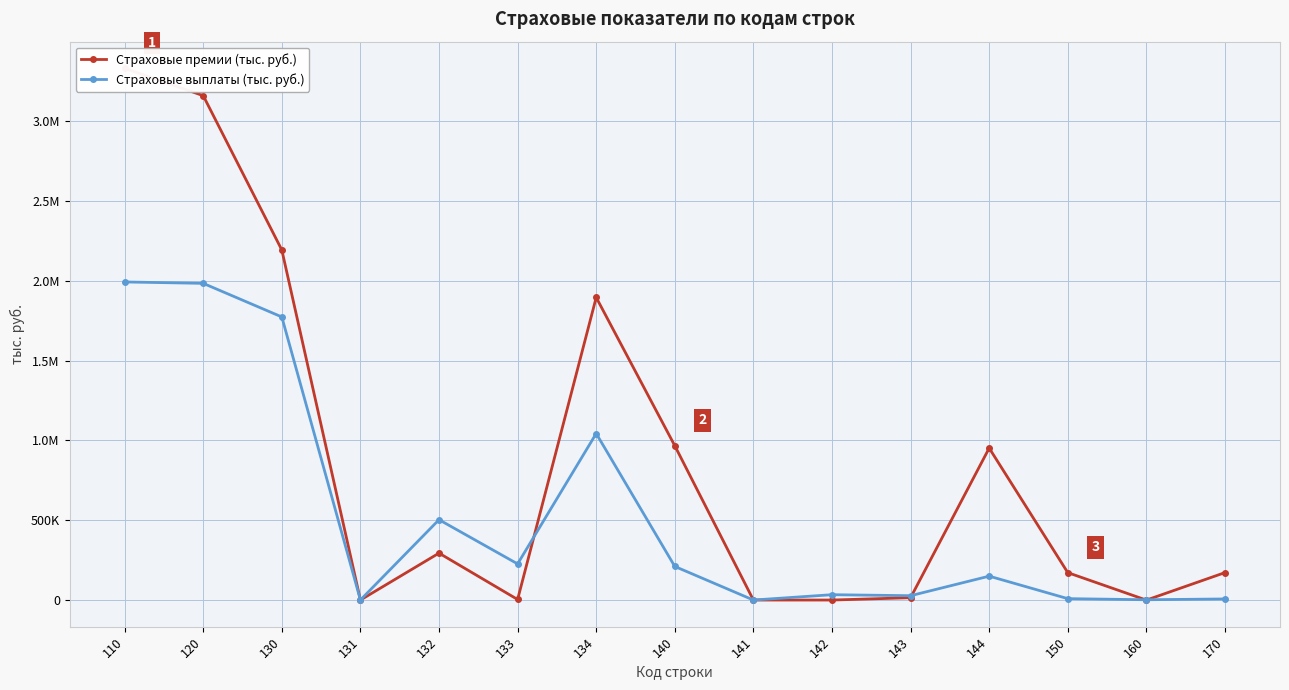

What are all the series names shown in the legend?

Страховые премии (тыс. руб.), Страховые выплаты (тыс. руб.)